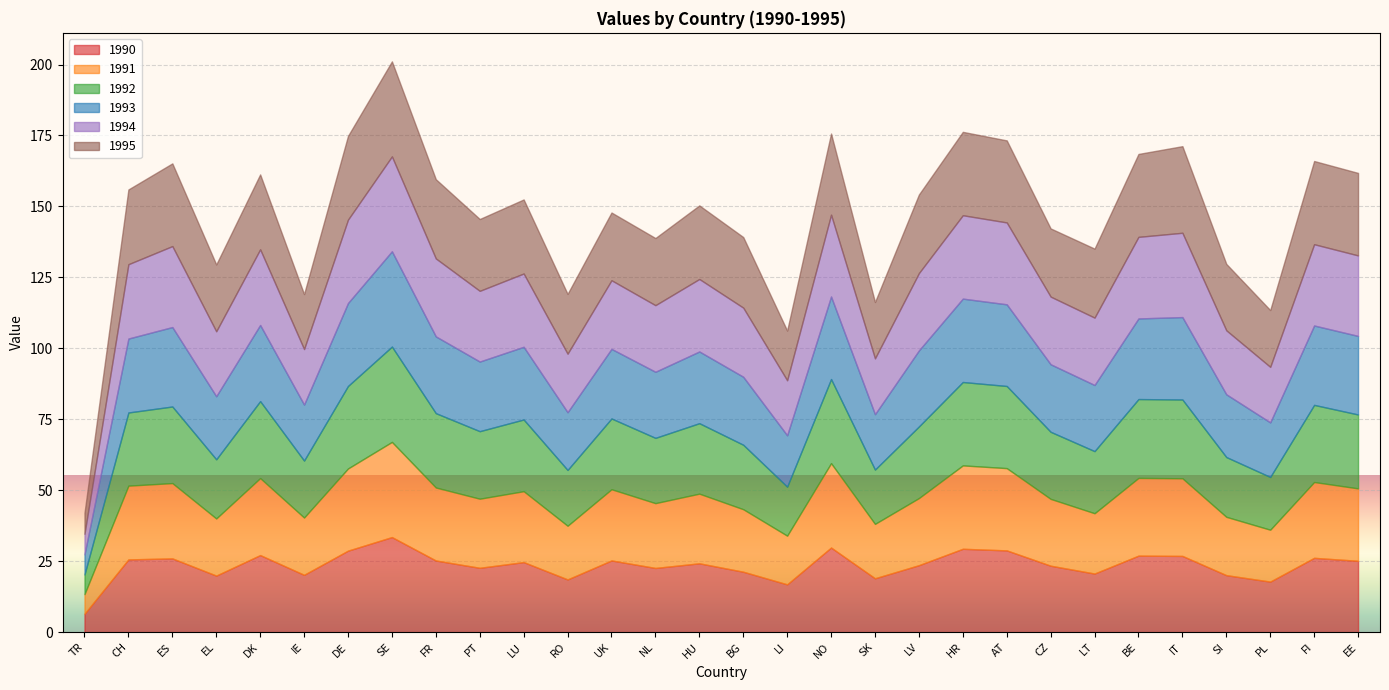

True or false: 1995 has more than 1 points higher than both neighbors.

True